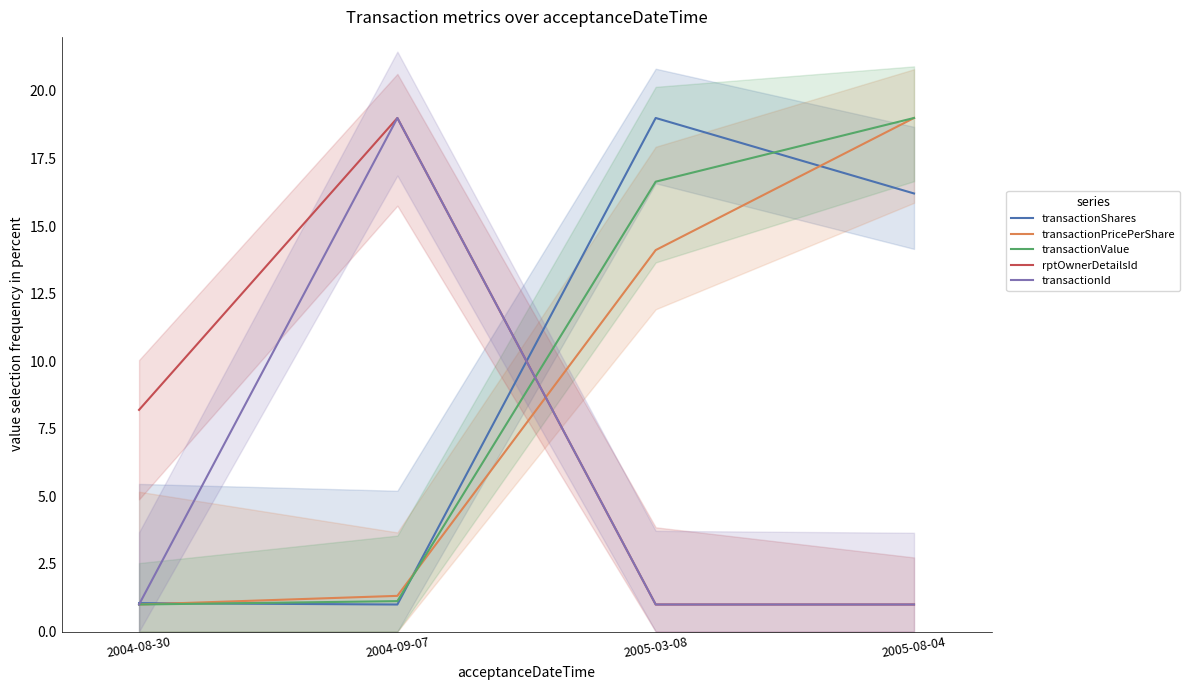

True or false: rptOwnerDetailsId has a value of 1.8 at 2005-03-08.

False